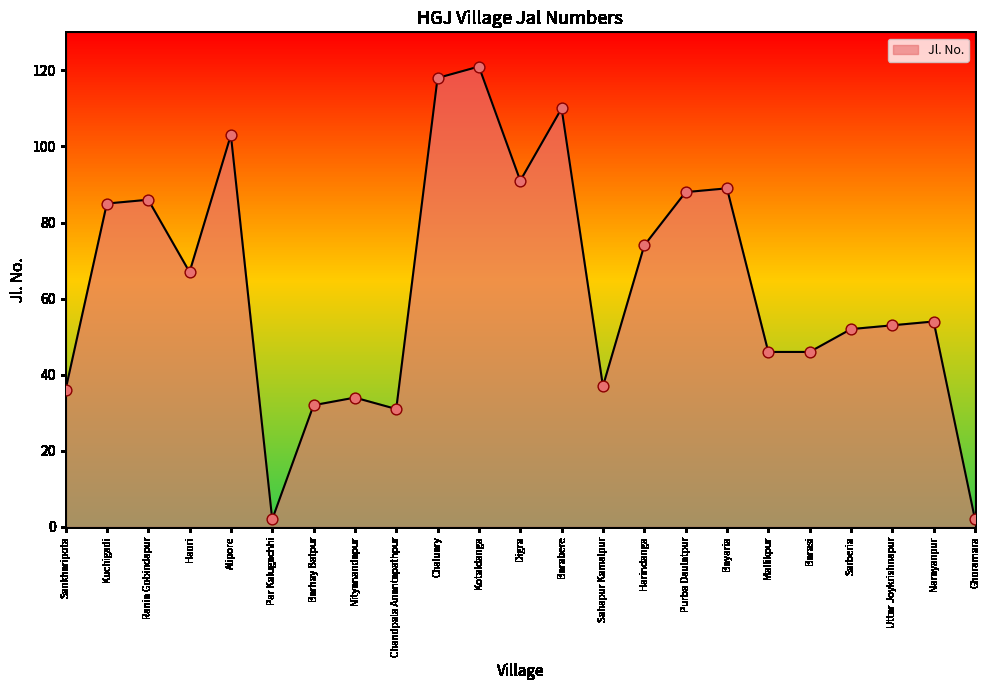

Approximately how many times larger is the value at Uttar Joykrishnapur compared to Haori?

0.8